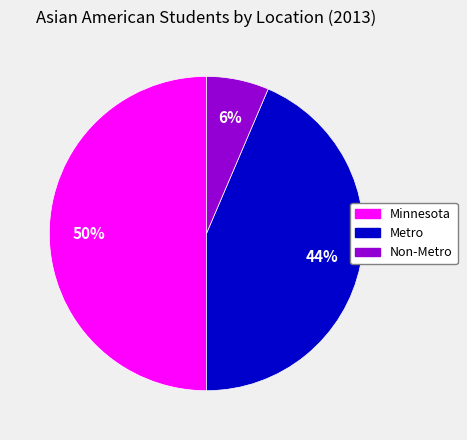

Which slice is the smallest?

Non-Metro